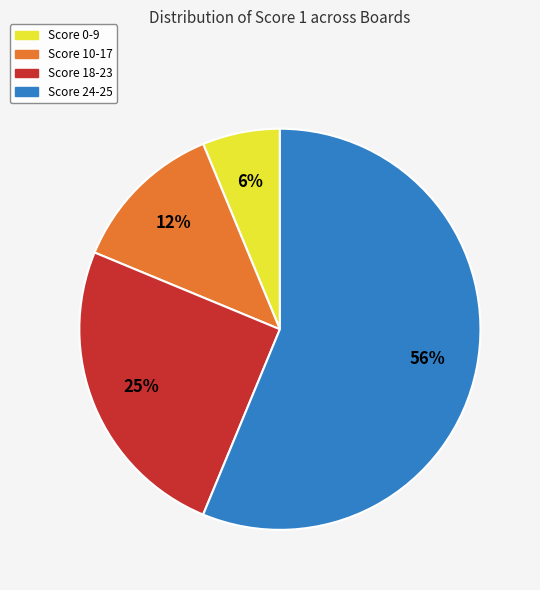

To the nearest percent, what is the average slice percentage?

25%